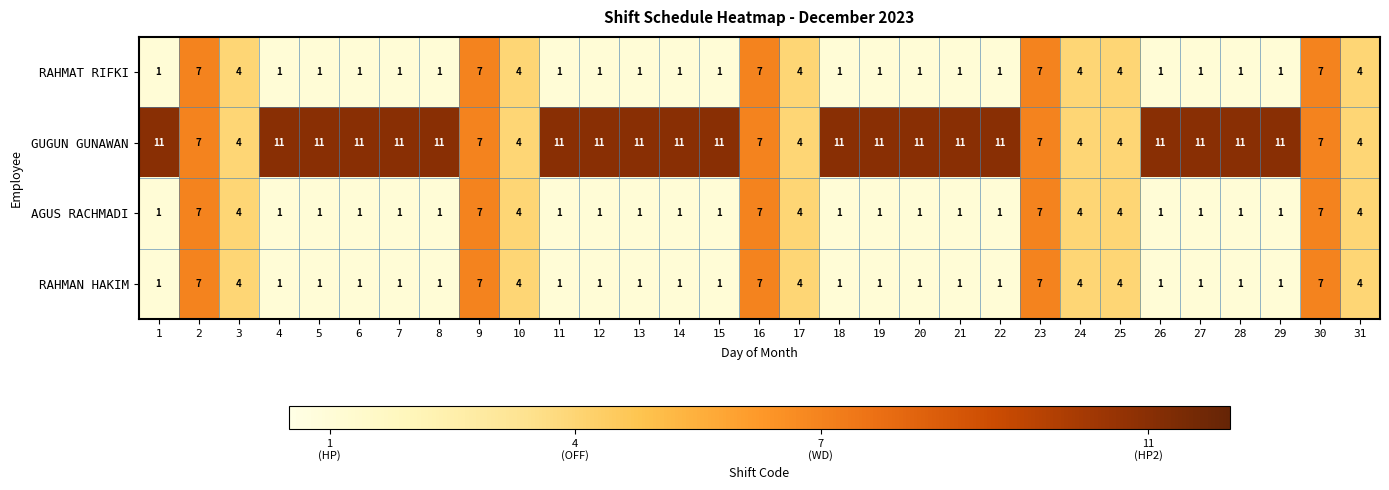

Count the number of categories in the chart.

31